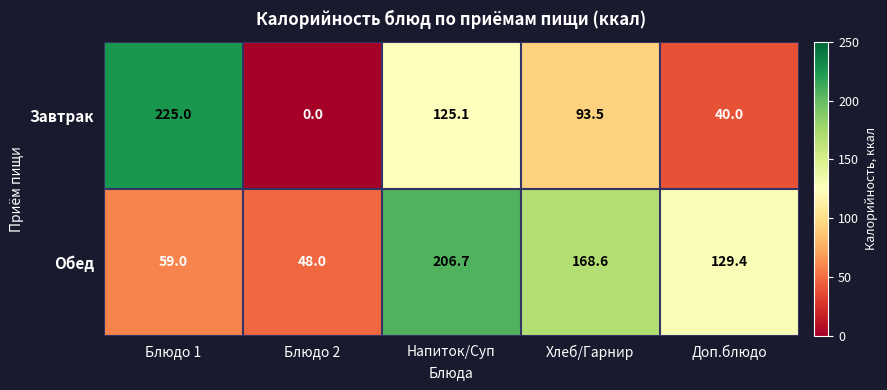

What is the difference between the second highest and second lowest values in the Обед series?

109.6